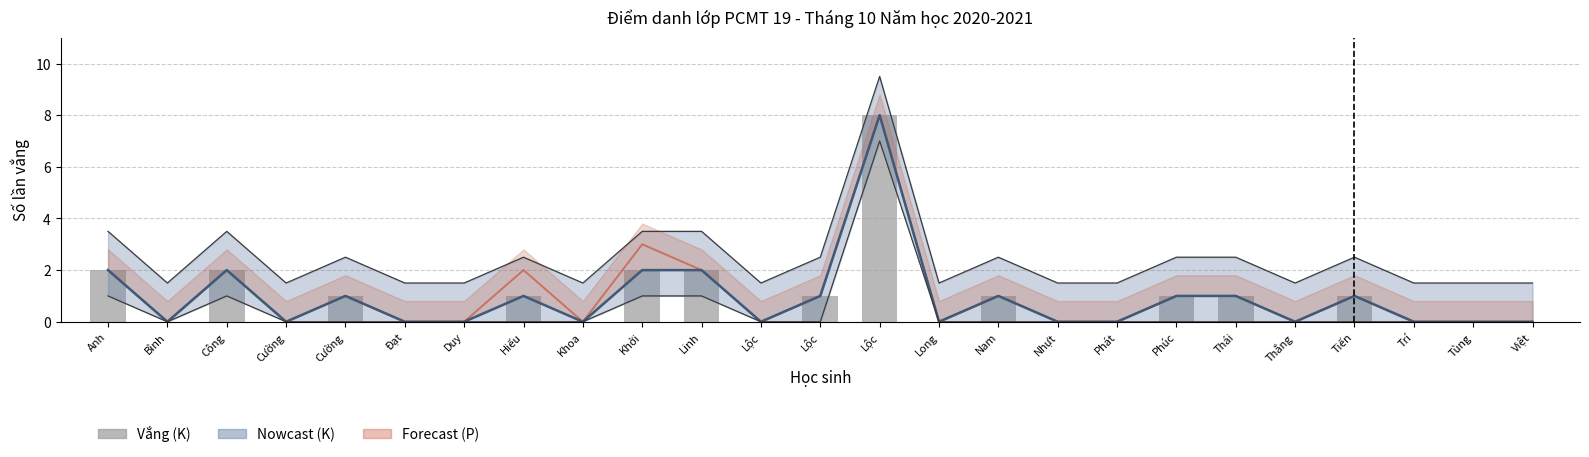

What is the difference between the values at Công and Bình?

2